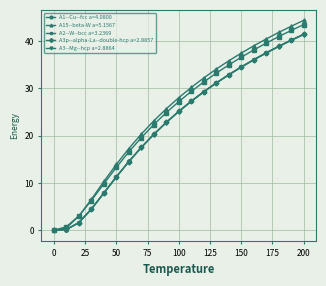

Which series has the largest range (max minus min)?

A15--beta-W a=5.1567